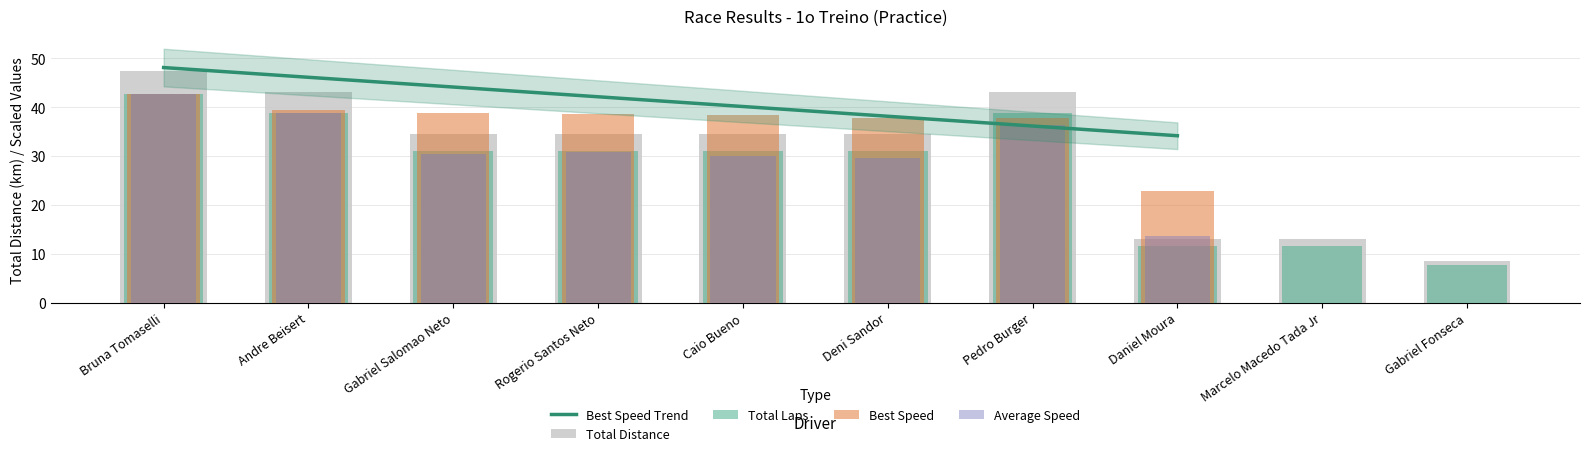

How many categories are shown in the chart?

10